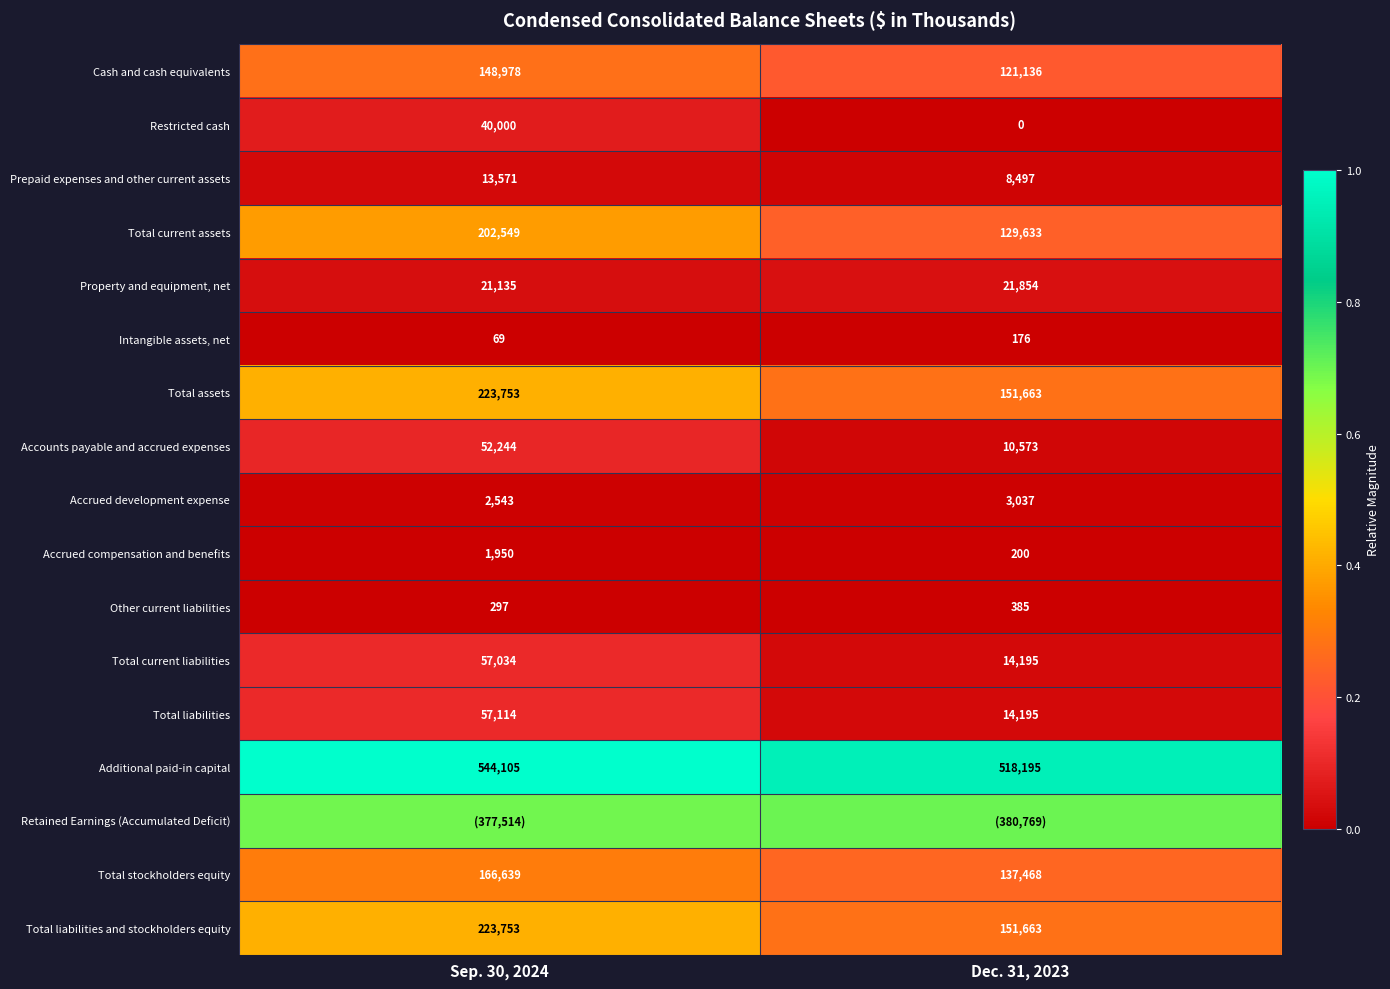

How many data points in Restricted cash are less than 40000?

1